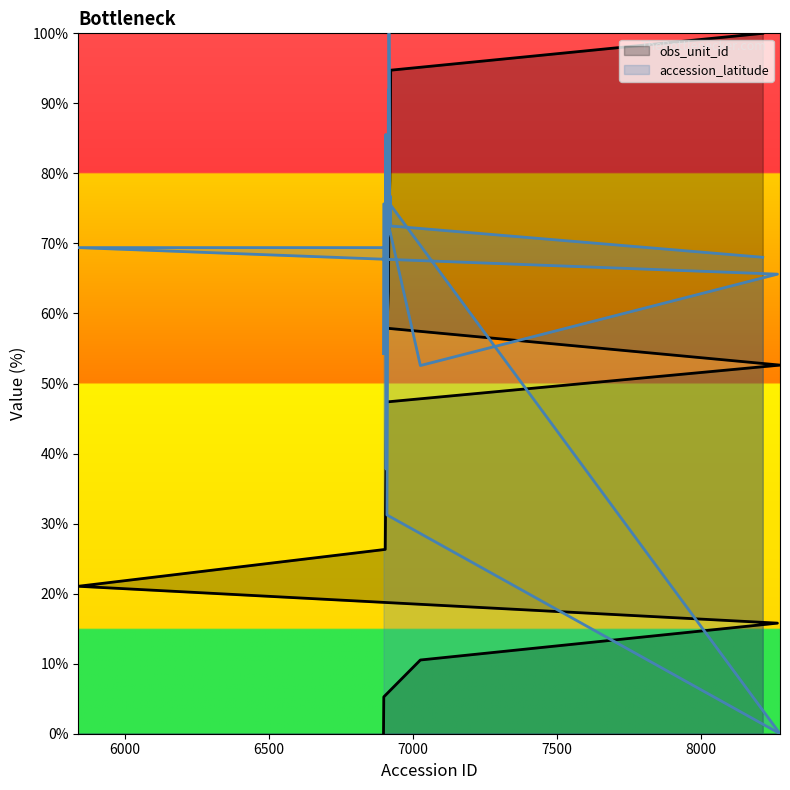

How many categories are shown in the chart?

20